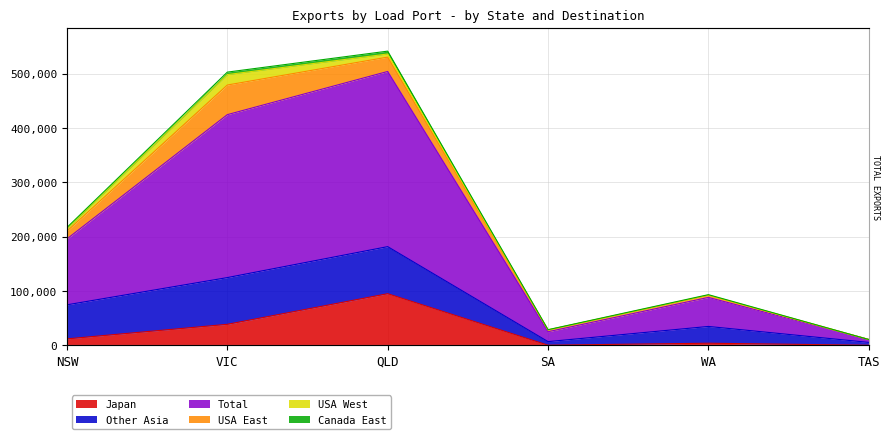

The Japan series shows 4871 at WA. True or false?

False